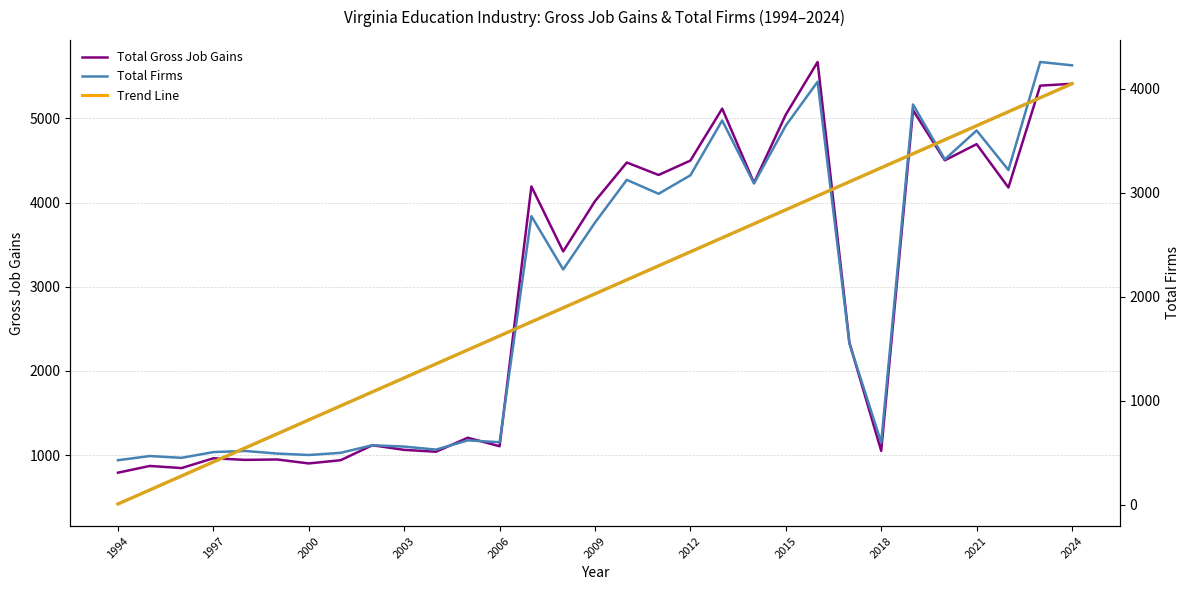

What is the average value of the Trend (Gains) series?

2915.2